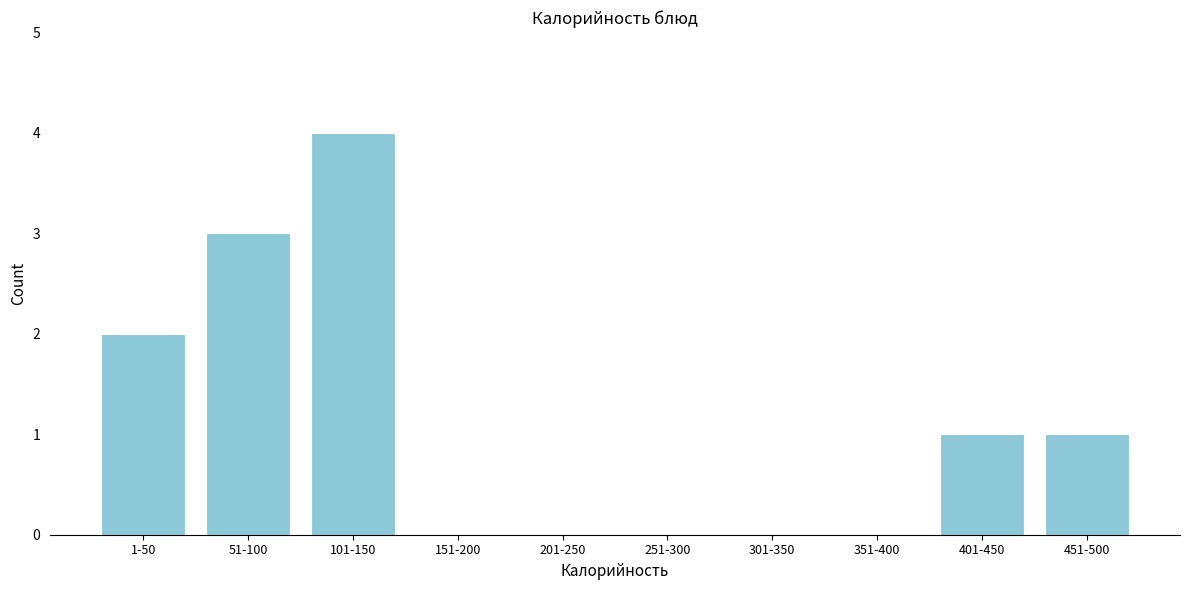

Reading left to right, extract all data points from this chart.

1-50=2	51-100=3	101-150=4	151-200=0	201-250=0	251-300=0	301-350=0	351-400=0	401-450=1	451-500=1